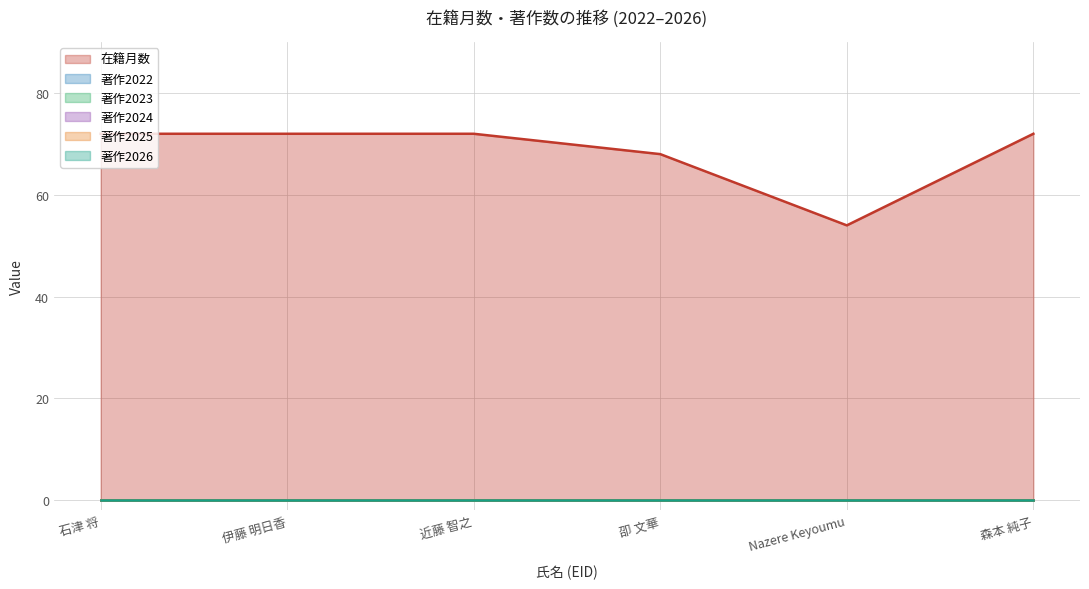

What is the label of the 1st point from the right?

森本 純子